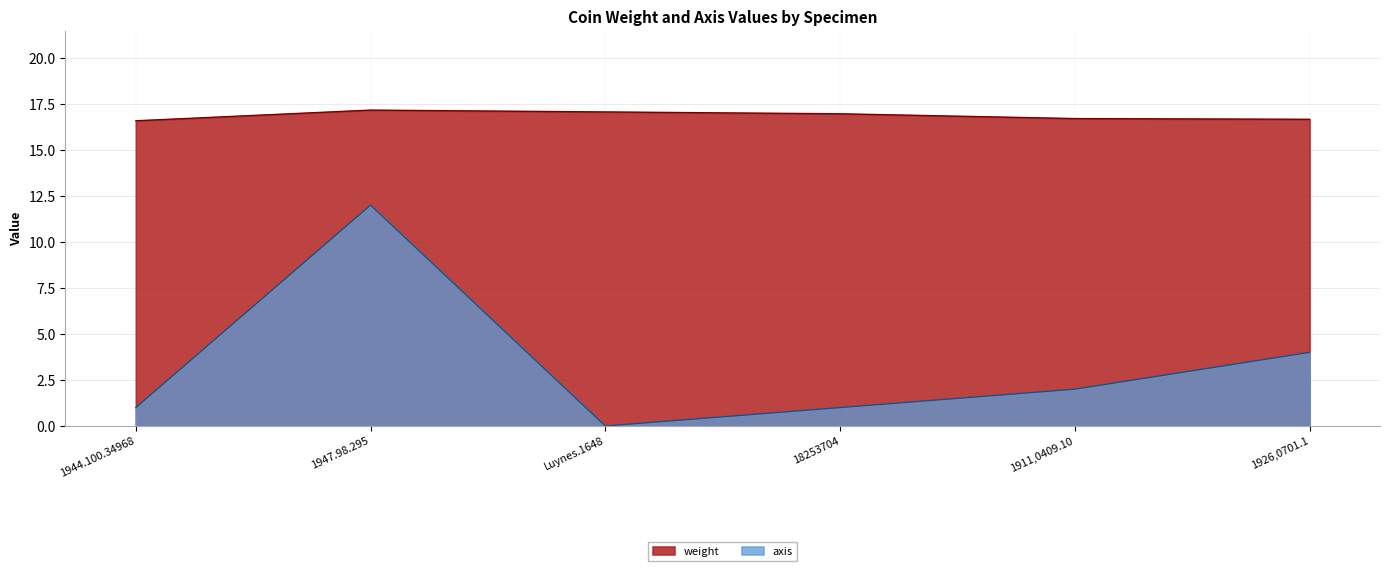

True or false: weight and axis cross at least once.

False